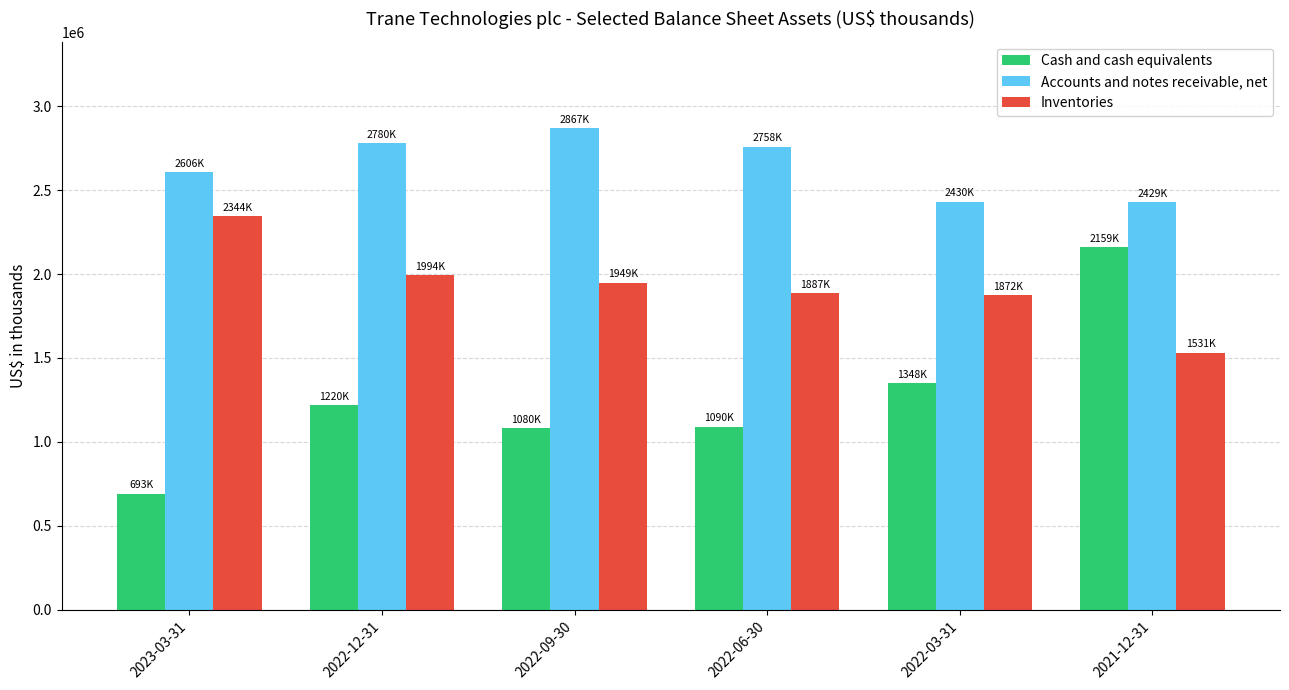

What is the spread (max minus min) of values at 2023-03-31?

1913100